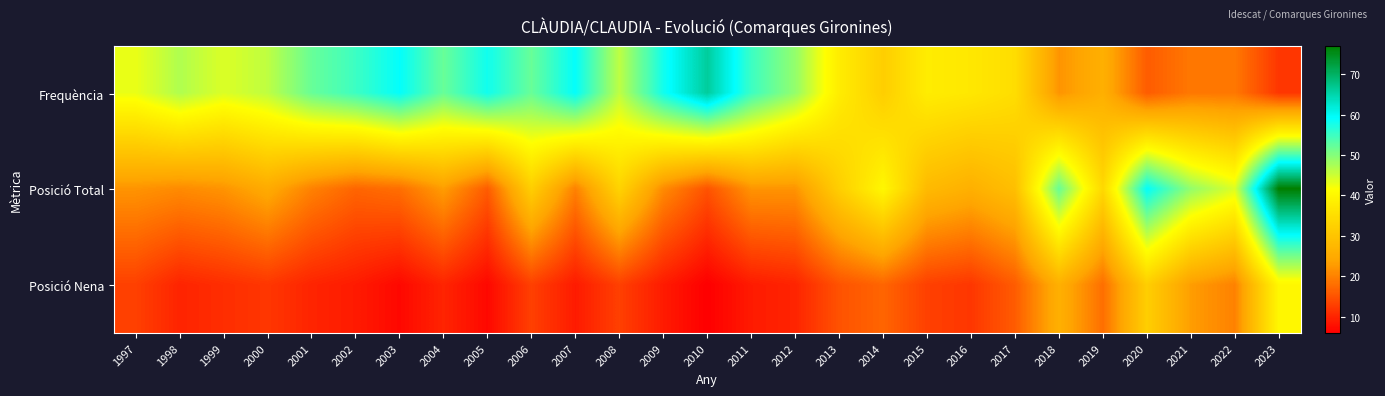

List the series in order of their peak value, highest first.

Posició Total, Frequència, Posició Nena